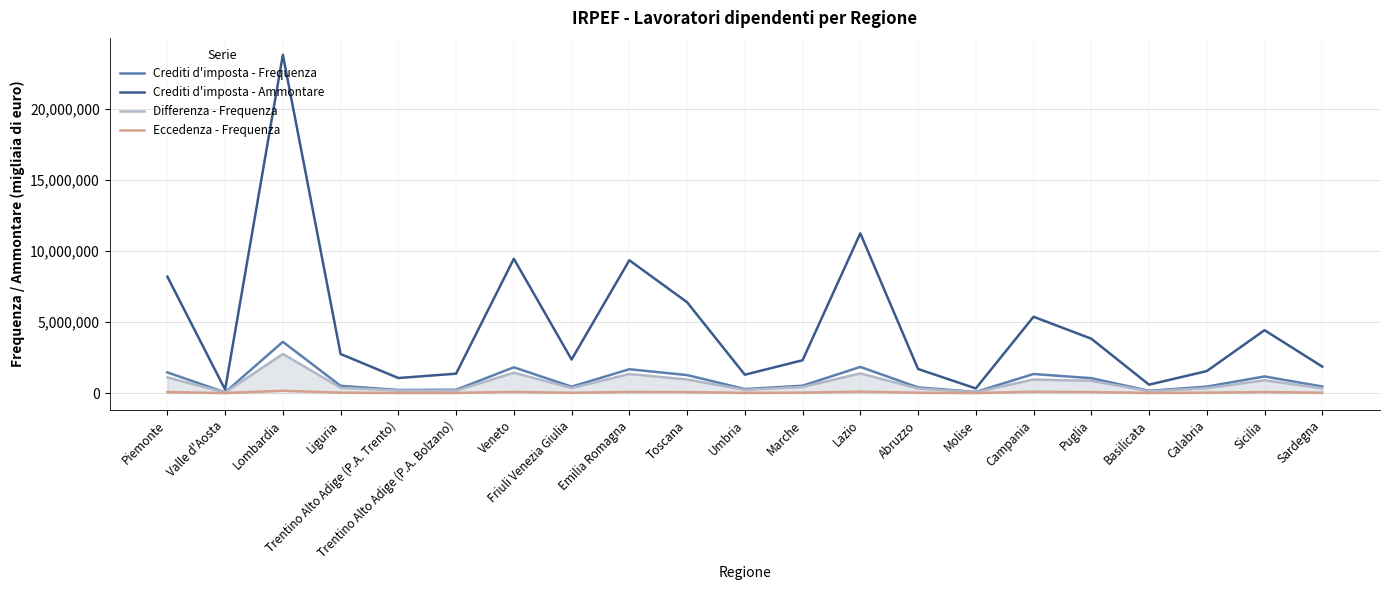

Reading left to right, transcribe all the data shown in this chart.

Crediti d'imposta - Frequenza: 1451565	48470	3603657	507981	218484	234576	1810433	451164	1674754	1266004	281439	517995	1838102	398911	80803	1339569	1047009	159831	452603	1169071	459419
Crediti d'imposta - Ammontare: 8183545	243489	23781882	2745643	1057546	1363382	9442679	2357168	9337702	6387774	1290495	2307364	11230411	1693708	324673	5364262	3823463	590961	1544905	4420027	1862207
Differenza - Frequenza: 1101757	38743	2750553	373469	181467	176237	1429996	358682	1341245	955969	225901	429135	1383836	323193	66274	955712	860945	131574	346370	902843	334908
Eccedenza - Frequenza: 67075	3063	160214	27880	11805	11546	82236	19196	80880	66928	16435	28982	100897	23958	4744	93122	68744	9635	28537	71437	24981